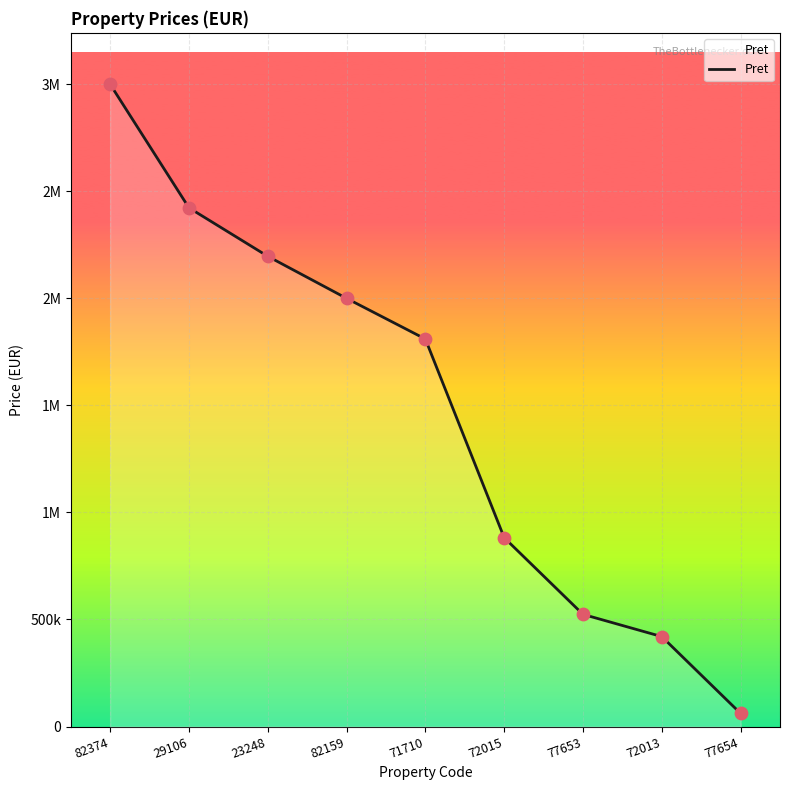

Is this an area chart (filled region under the line)?

Yes